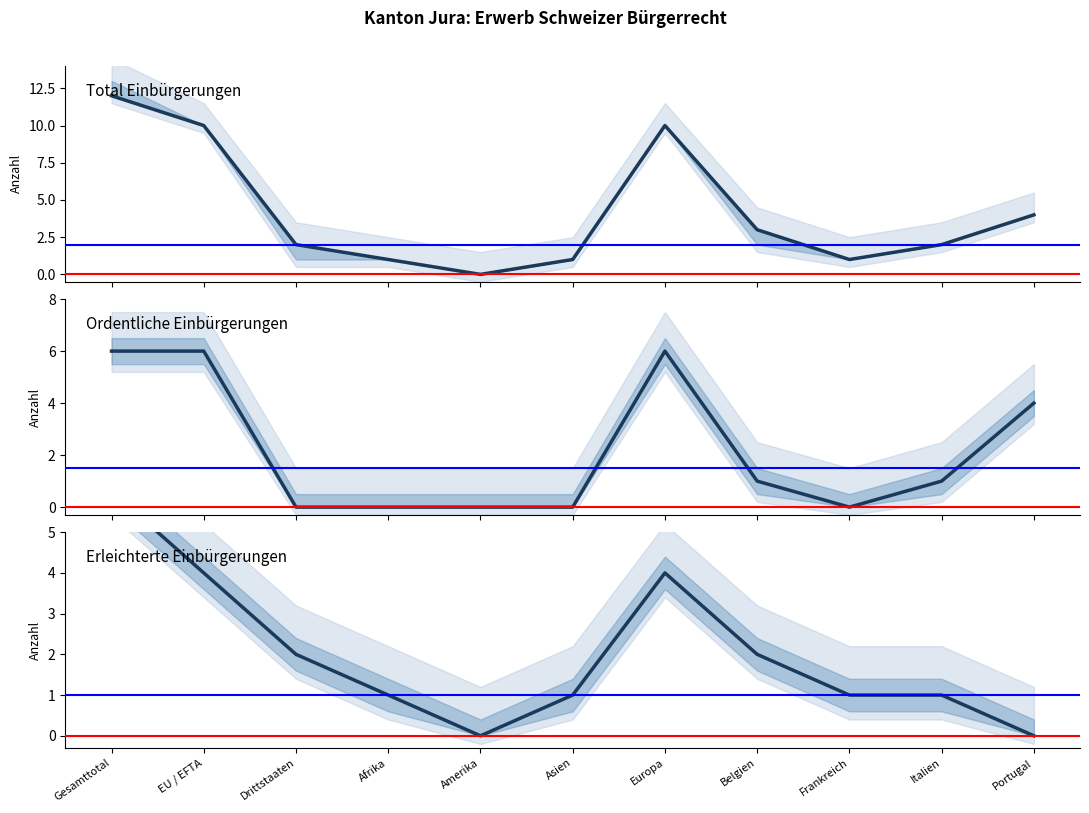

Reading left to right, transcribe all the data shown in this chart.

Total Einbürgerungen: Gesamttotal=12	EU / EFTA=10	Drittstaaten=2	Afrika=1	Amerika=0	Asien=1	Europa=10	Belgien=3	Frankreich=1	Italien=2	Portugal=4
Ordentliche Einbürgerungen: Gesamttotal=6	EU / EFTA=6	Drittstaaten=0	Afrika=0	Amerika=0	Asien=0	Europa=6	Belgien=1	Frankreich=0	Italien=1	Portugal=4
Erleichterte Einbürgerungen: Gesamttotal=6	EU / EFTA=4	Drittstaaten=2	Afrika=1	Amerika=0	Asien=1	Europa=4	Belgien=2	Frankreich=1	Italien=1	Portugal=0